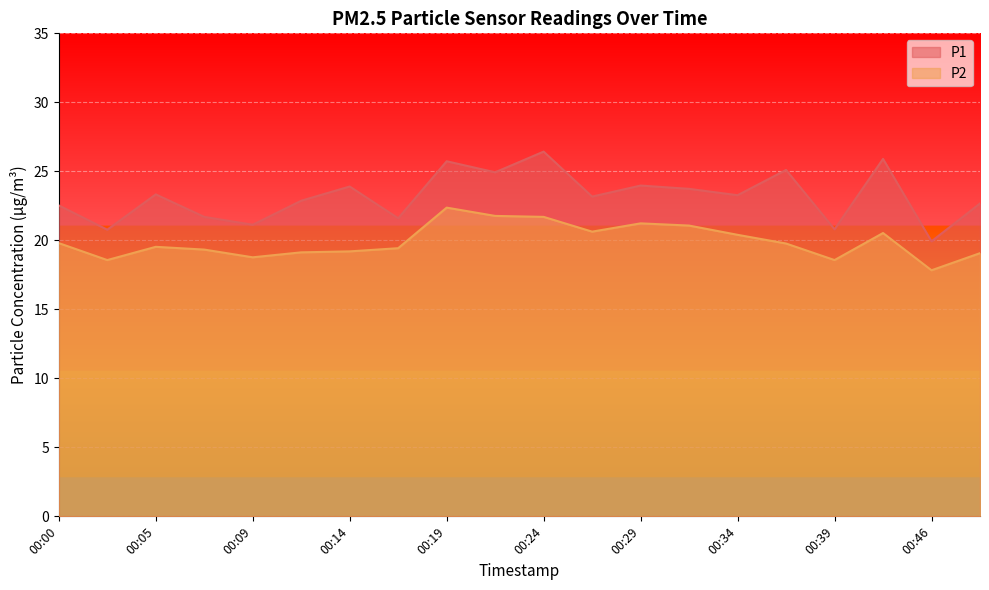

How many interior local peaks does the P2 series have?

4